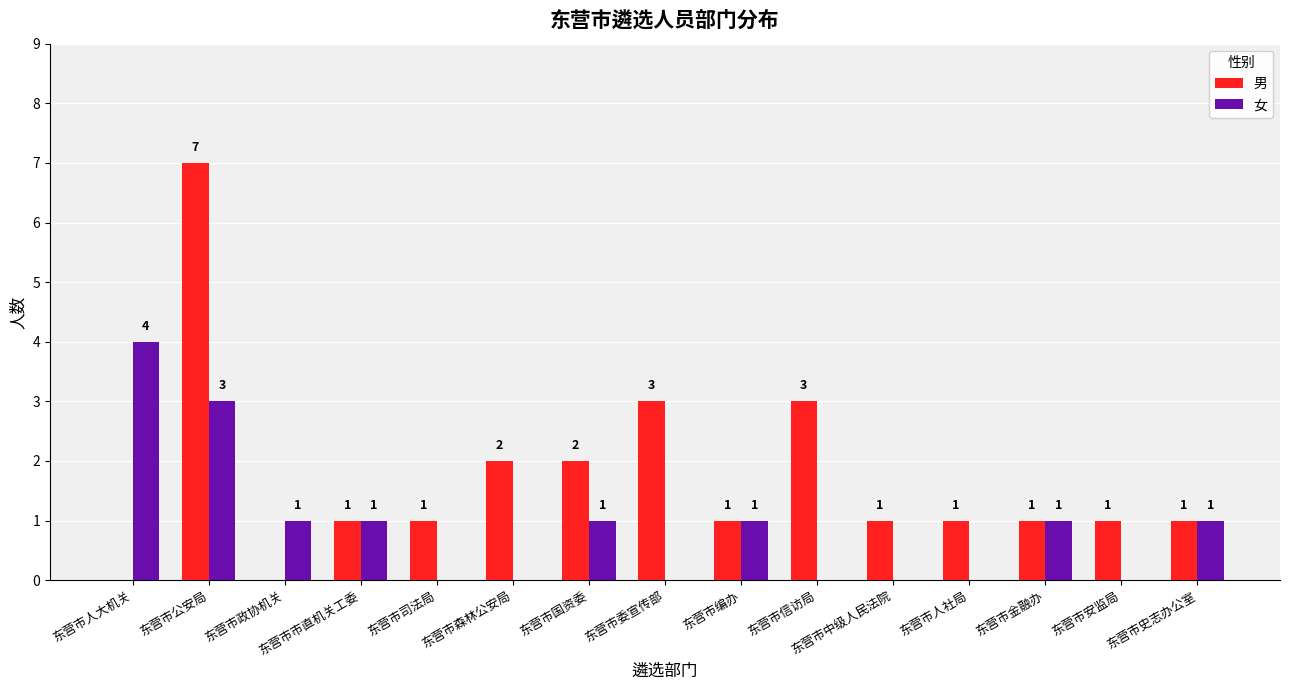

What are all the series names shown in the legend?

男, 女